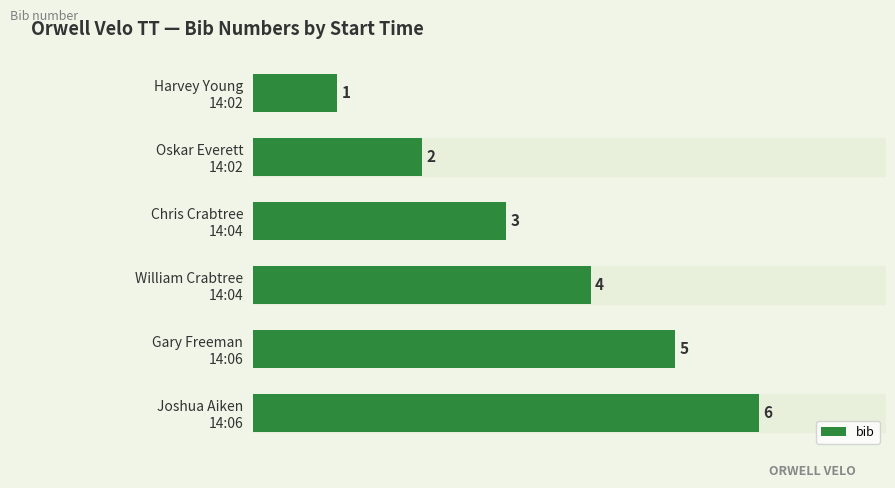

What is the difference between the maximum and minimum values?

5